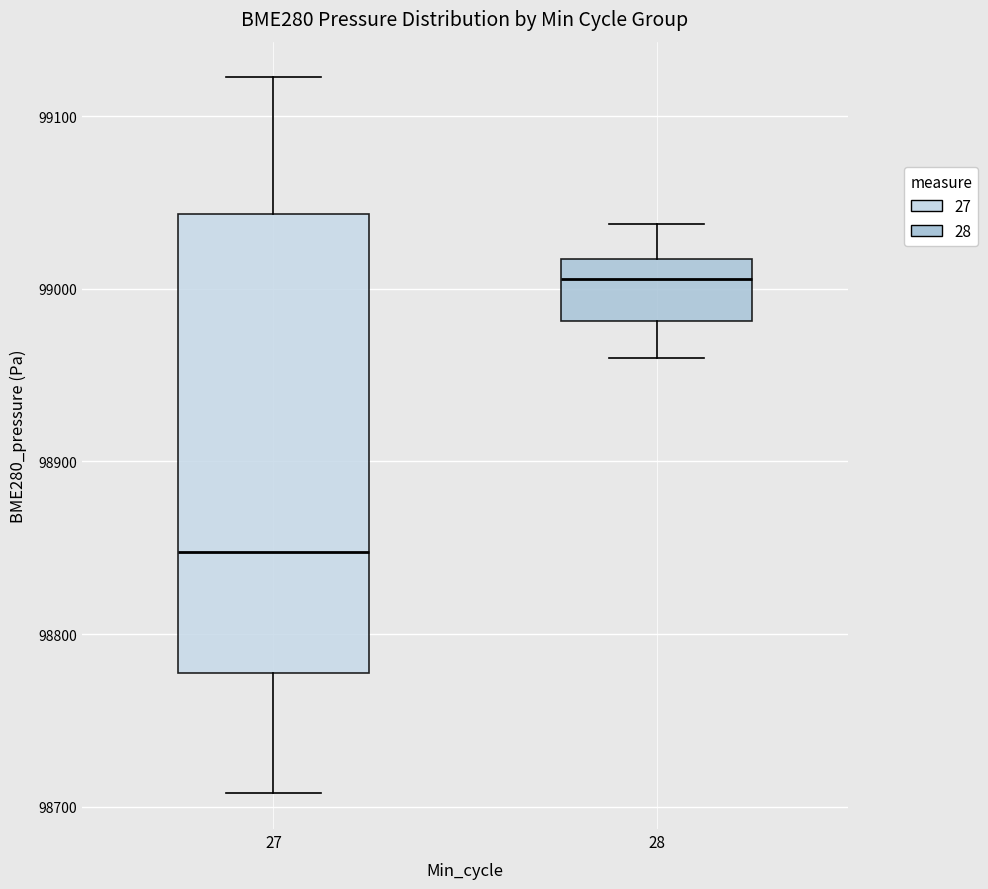

Which box's median line is the lowest?

27